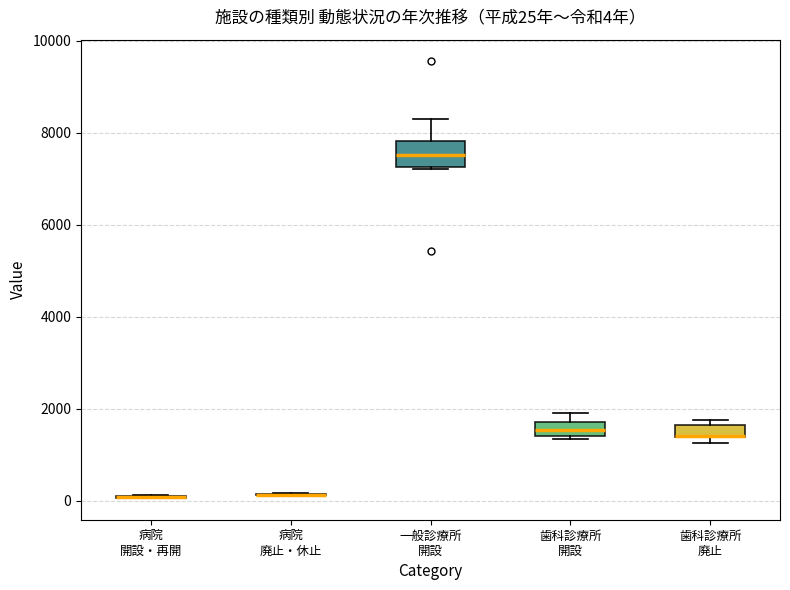

Which box is the tallest, from its lower edge to its upper edge?

一般診療所 開設